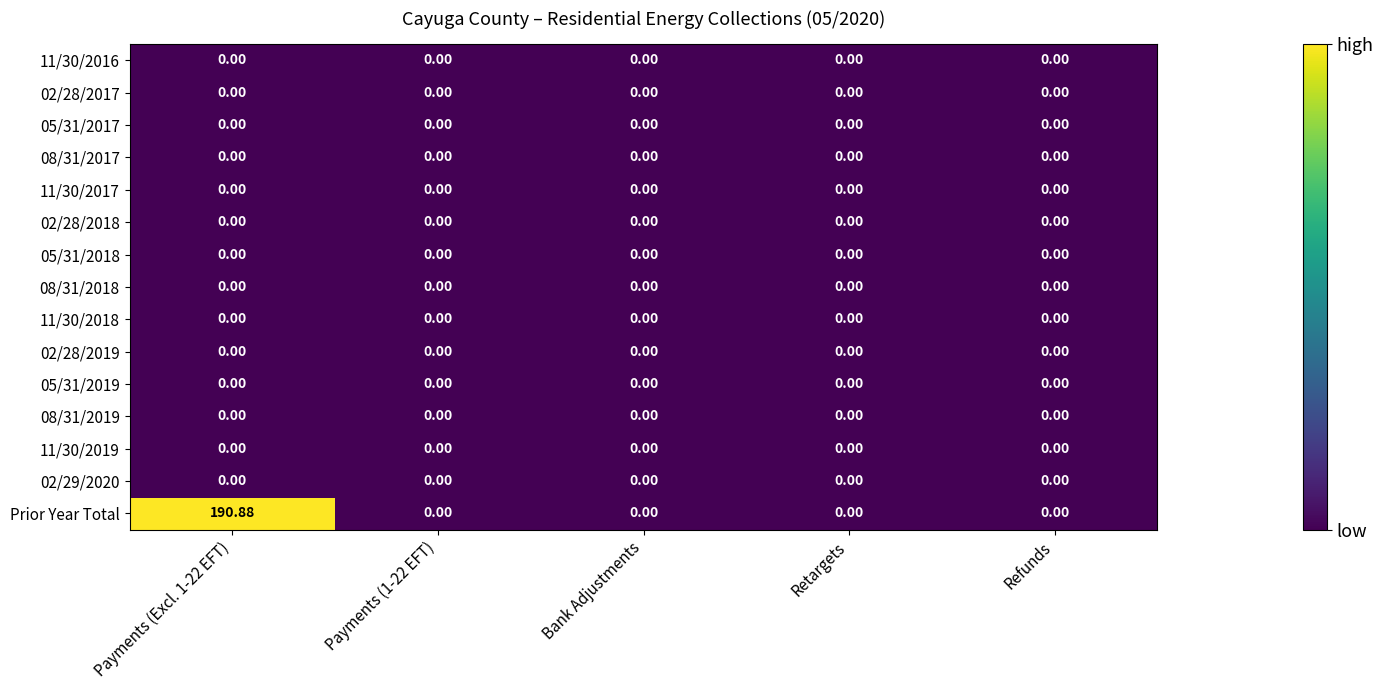

What is the maximum value shown in the chart?

190.9